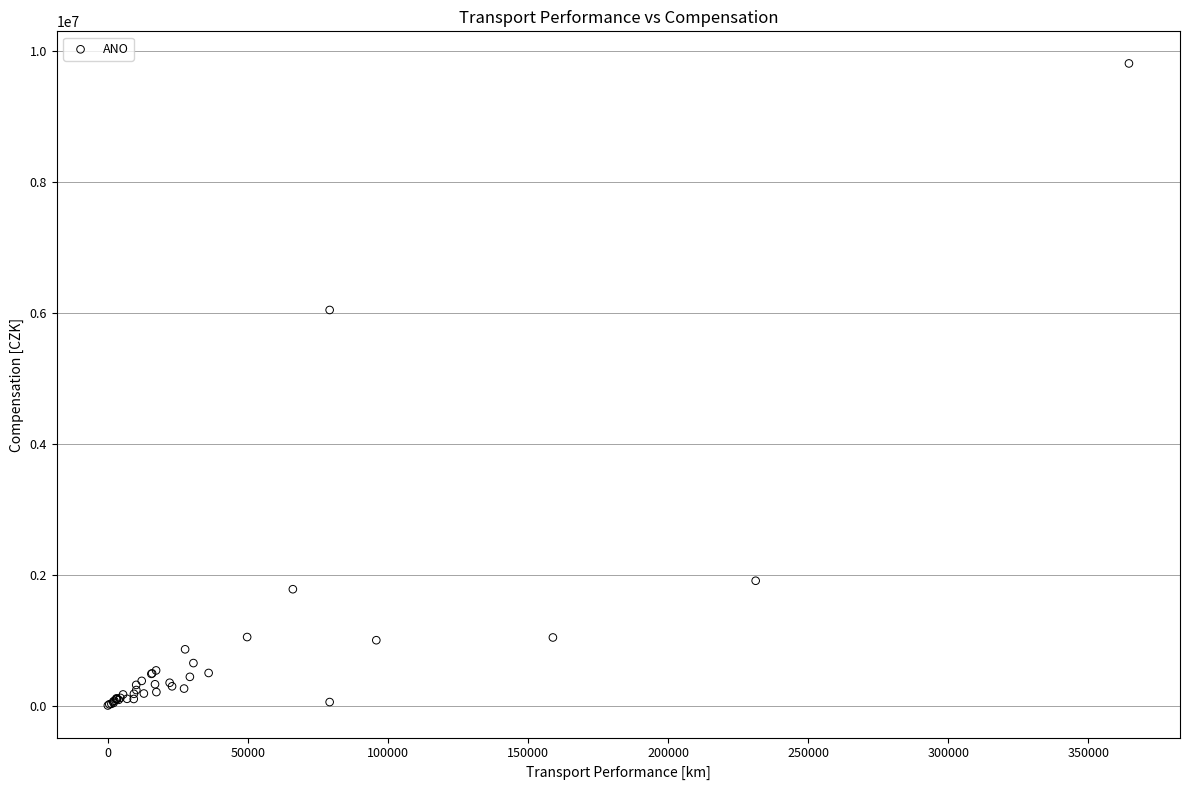

What Y value in the scatter plot is closest to 4906027?

6043271.0